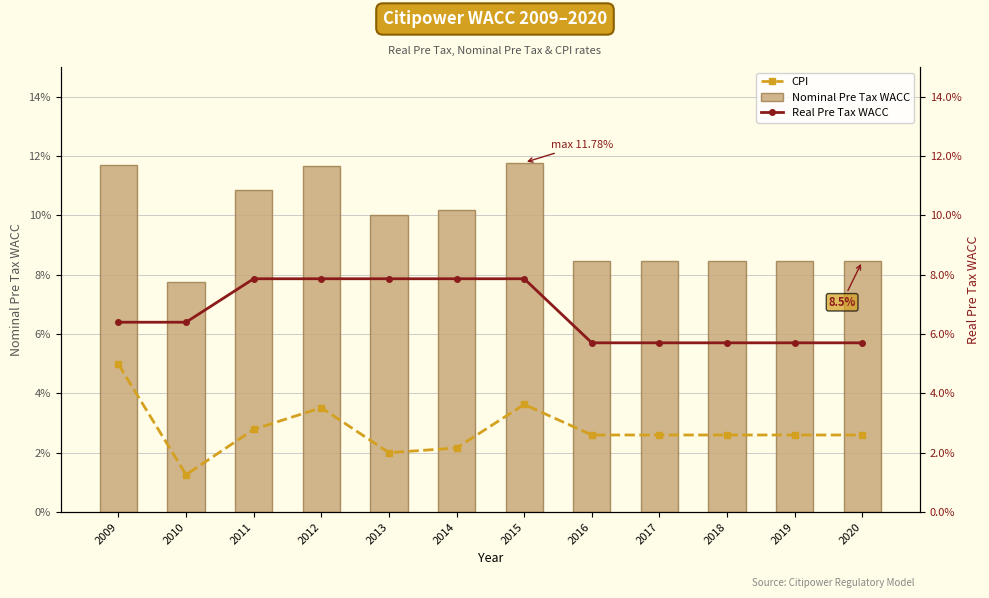

Reading left to right, what are all the values shown in this chart?

CPI: 2009=0.0	2010=0.0	2011=0.0	2012=0.0	2013=0.0	2014=0.0	2015=0.0	2016=0.0	2017=0.0	2018=0.0	2019=0.0	2020=0.0
Nominal Pre Tax WACC: 2009=0.1	2010=0.1	2011=0.1	2012=0.1	2013=0.1	2014=0.1	2015=0.1	2016=0.1	2017=0.1	2018=0.1	2019=0.1	2020=0.1
Real Pre Tax WACC: 2009=0.1	2010=0.1	2011=0.1	2012=0.1	2013=0.1	2014=0.1	2015=0.1	2016=0.1	2017=0.1	2018=0.1	2019=0.1	2020=0.1